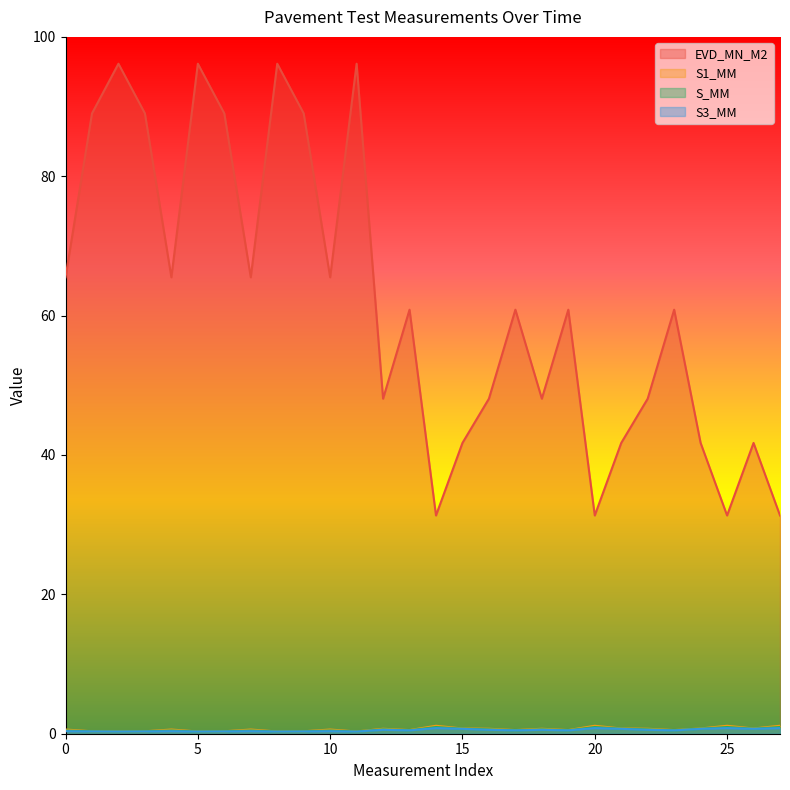

Where is the first local maximum for S_MM?

Day 3